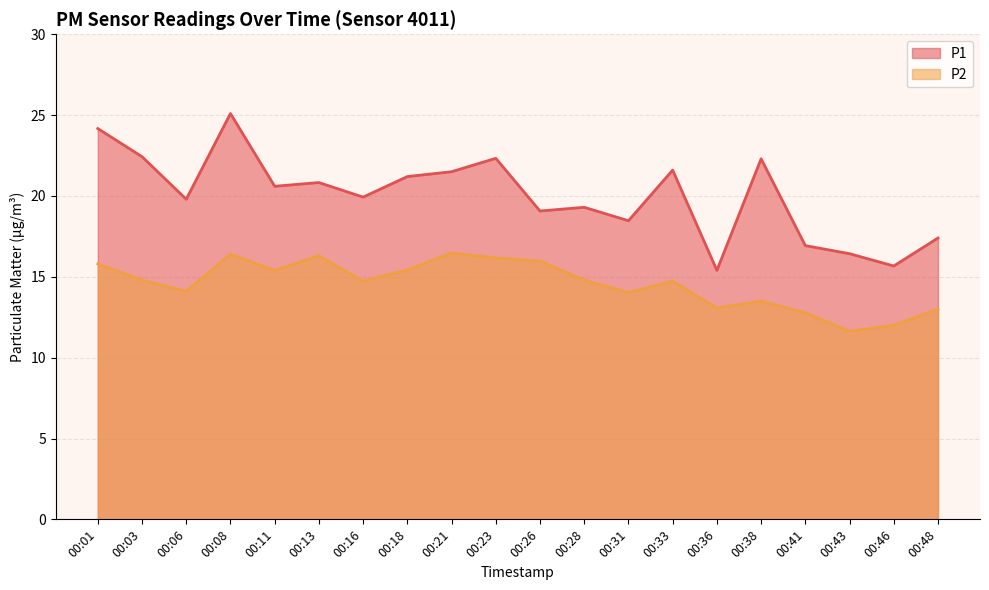

Which label corresponds to the largest value in the chart?

00:08